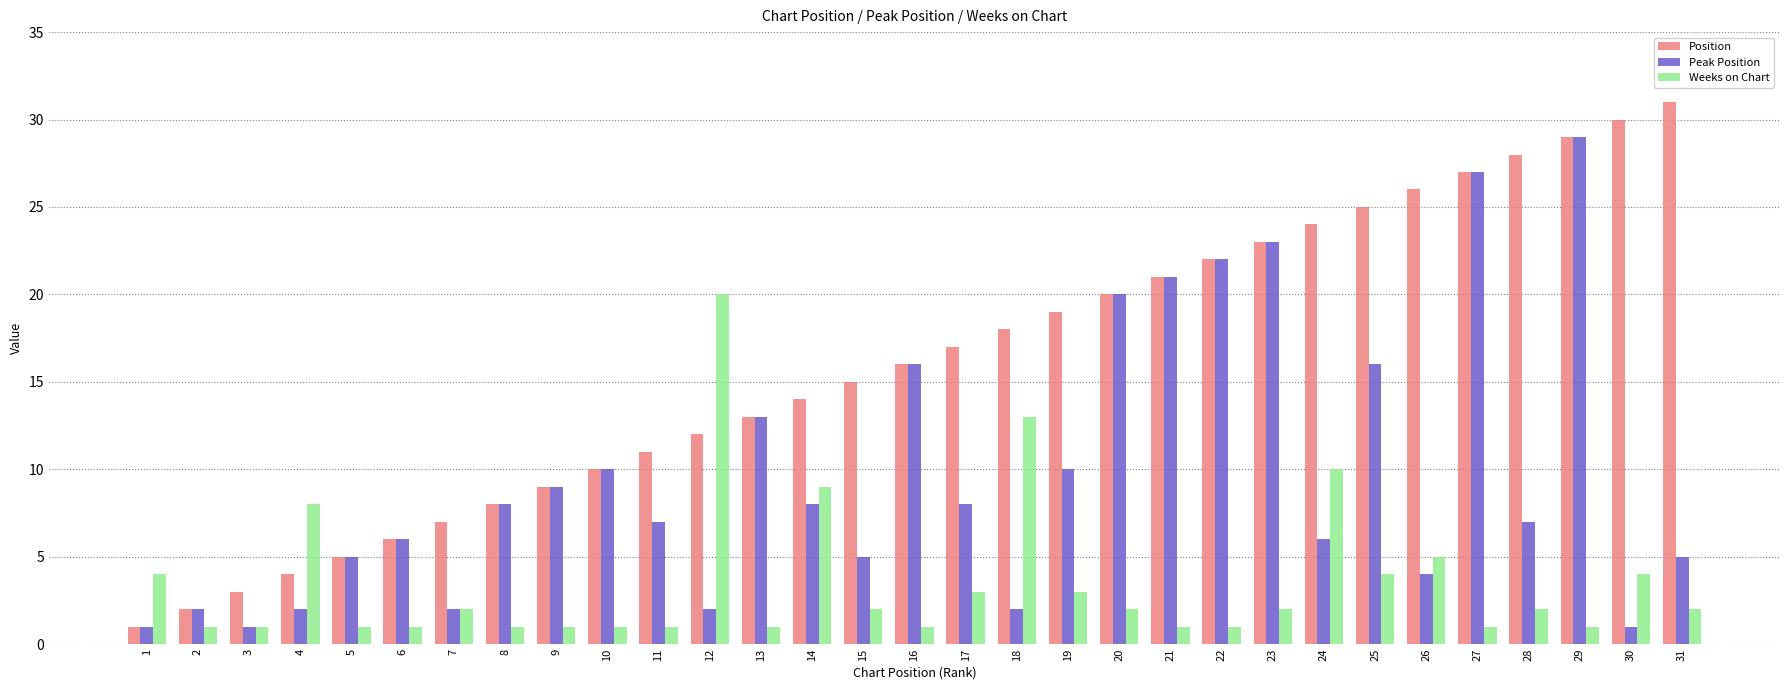

What is the spread (max minus min) of values at 5?

4